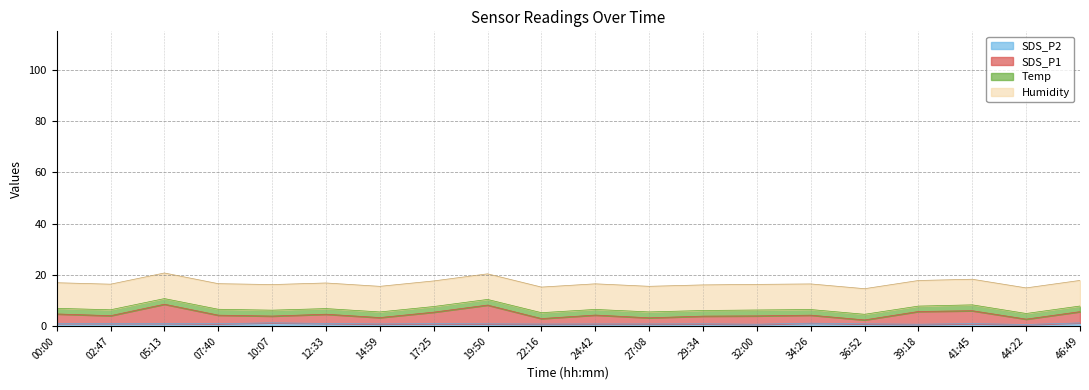

The SDS_P2 series shows 0.9 at 17:25. True or false?

True